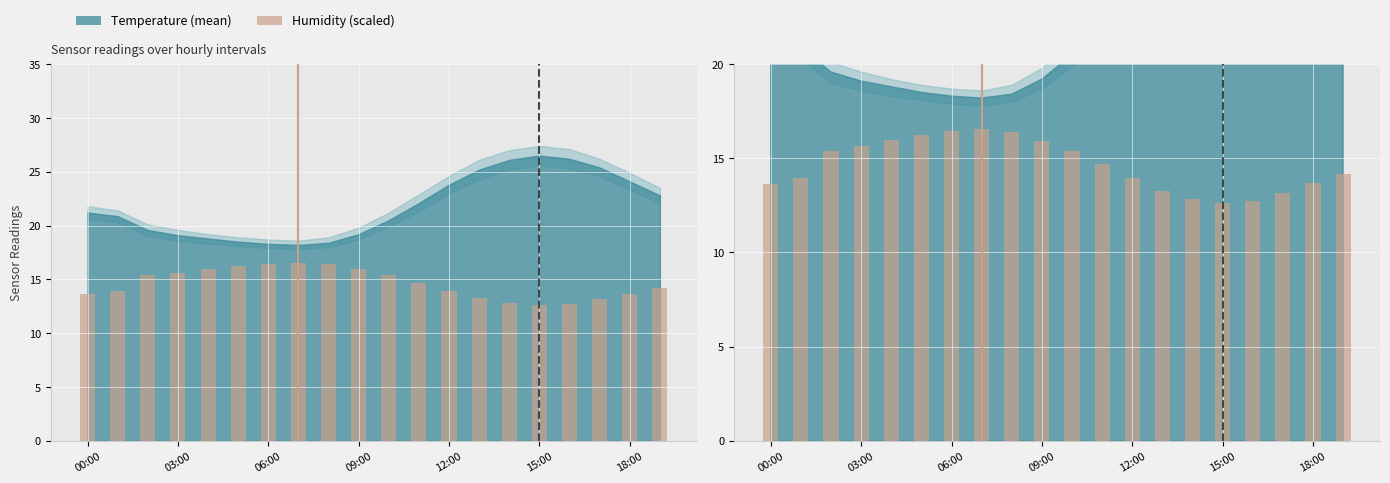

What position from the left is 03:00?

2